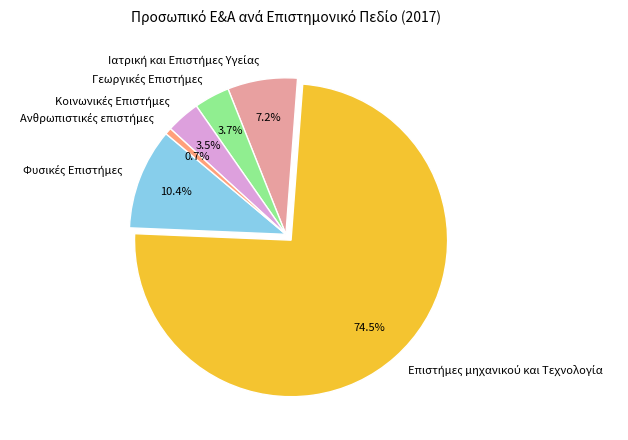

Is there a majority slice in this chart?

Yes